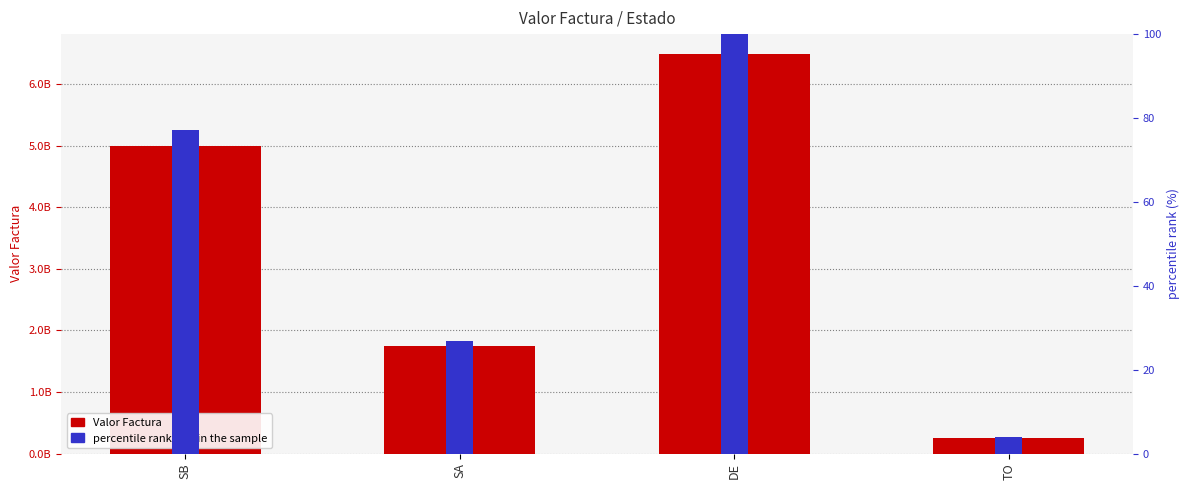

Which label corresponds to the smallest value in the chart?

TO